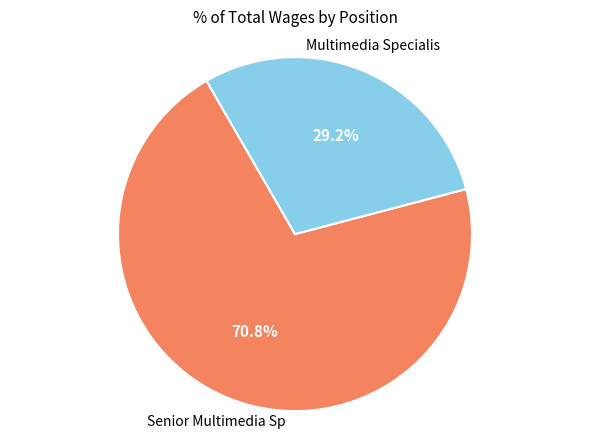

How many segments does this pie chart have?

2